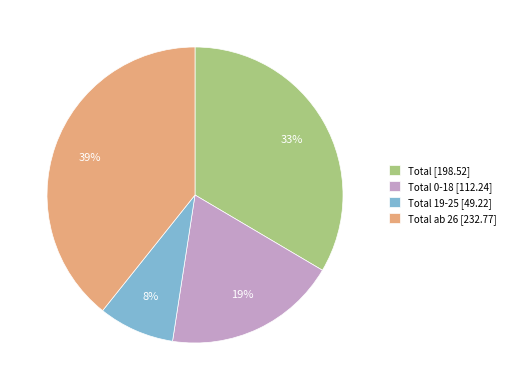

Rank the categories by value from lowest to highest.

Total 19-25 [49.22], Total 0-18 [112.24], Total [198.52], Total ab 26 [232.77]